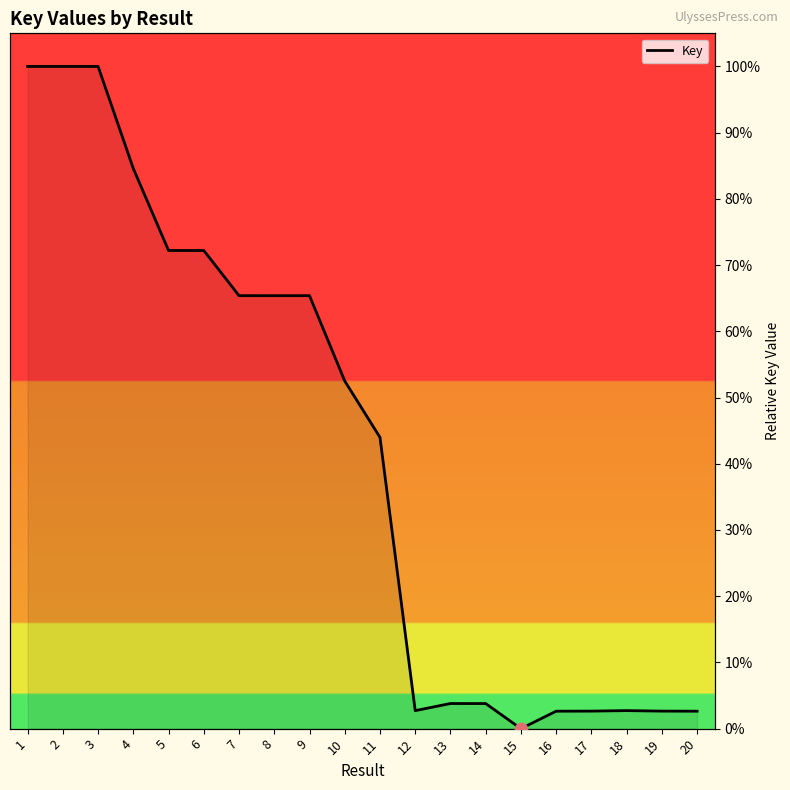

Approximately how many times larger is the value at 17 compared to 20?

1.0